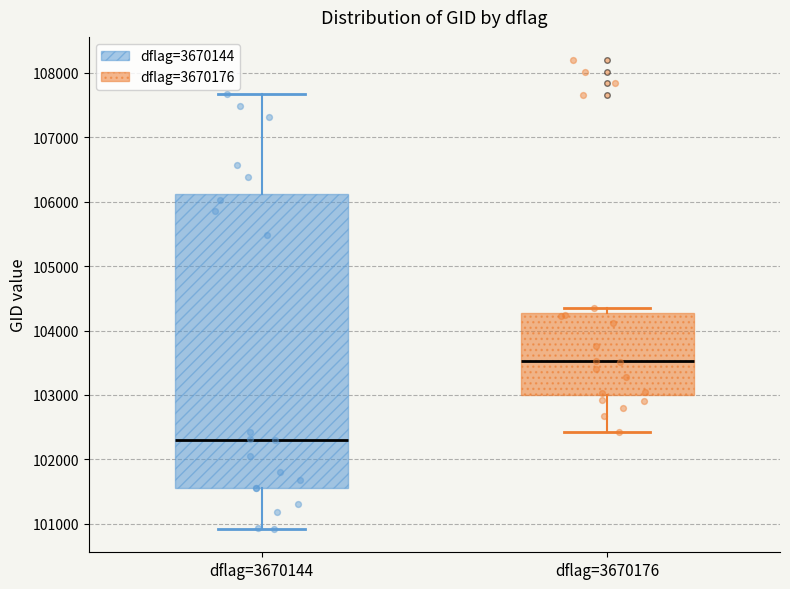

Reading left to right, transcribe this box plot: for each box, give where its median line is, the range the box spans, and where its two whiskers end, as read against the y-axis. The values are not printed on the chart, so give them approximately, as read against the axis.

dflag=3670144: median 102300, box 101600 to 106100, whiskers 100900 to 107700
dflag=3670176: median 103500, box 103000 to 104300, whiskers 102400 to 104400